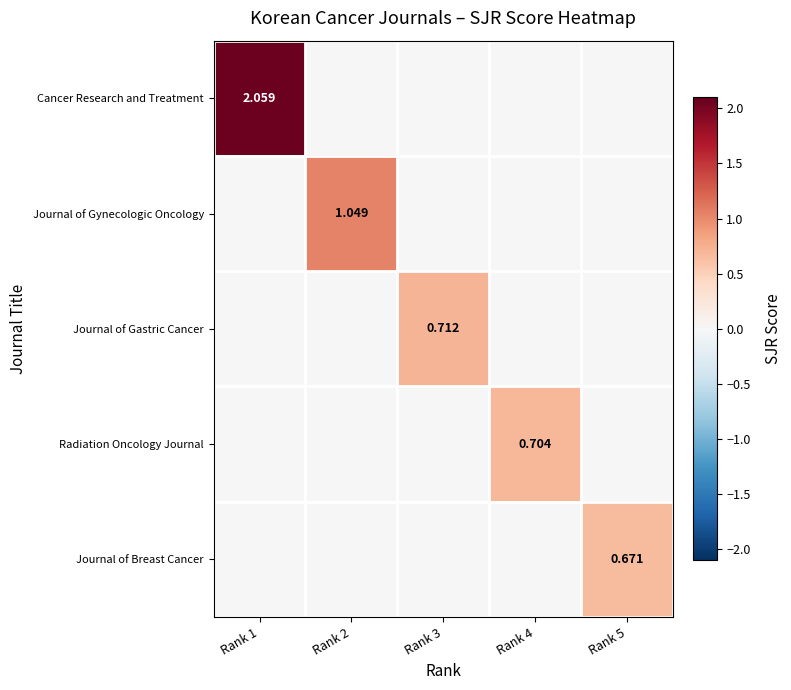

True or false: Journal of Gastric Cancer has a value of 0.0 at Rank 2.

True